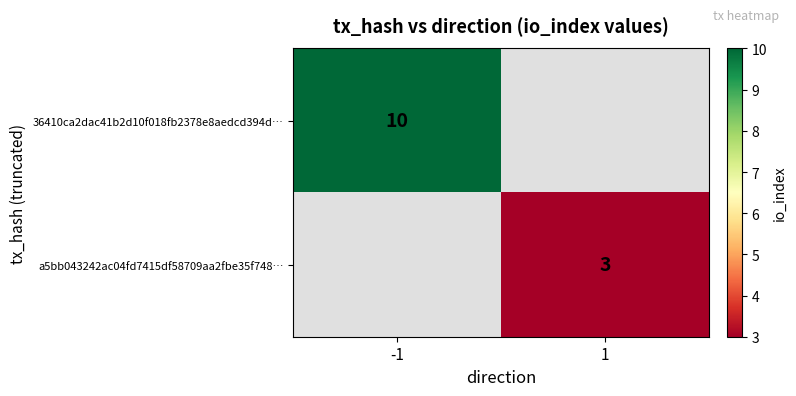

At how many categories does at least one series exceed 8?

1